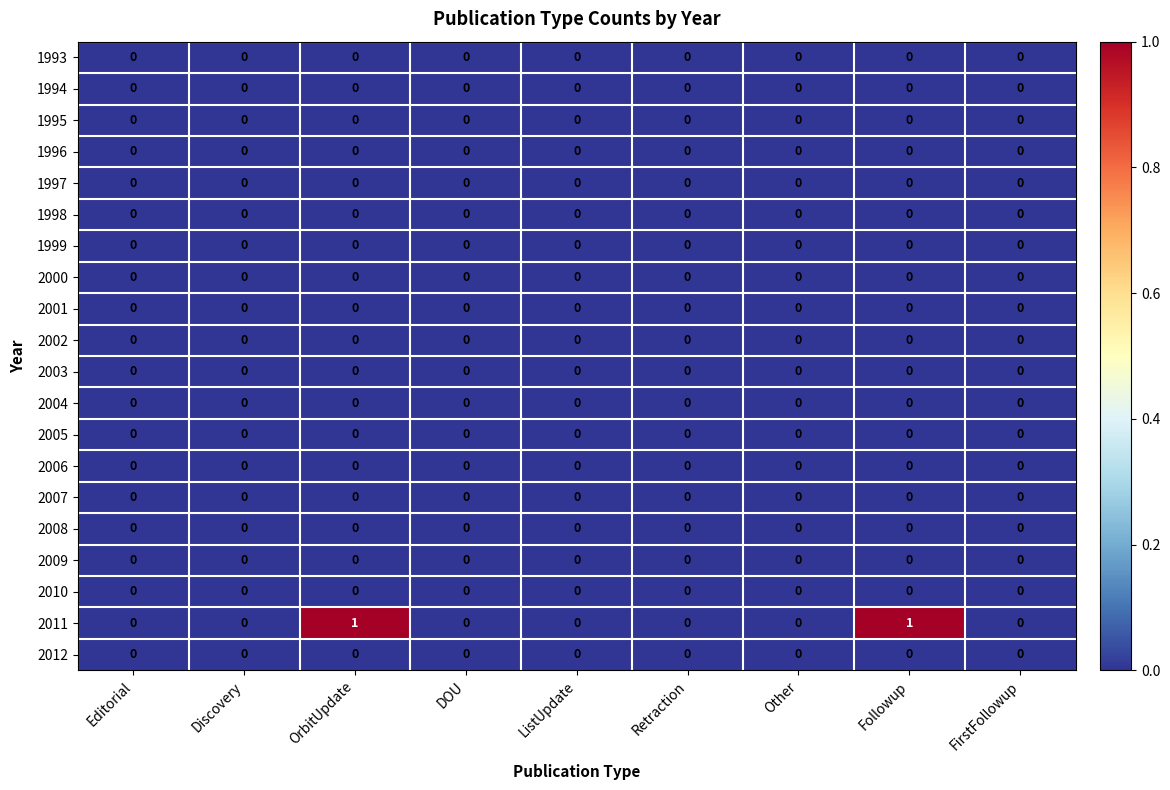

Is it true that 1994 equals 0 at Retraction?

True